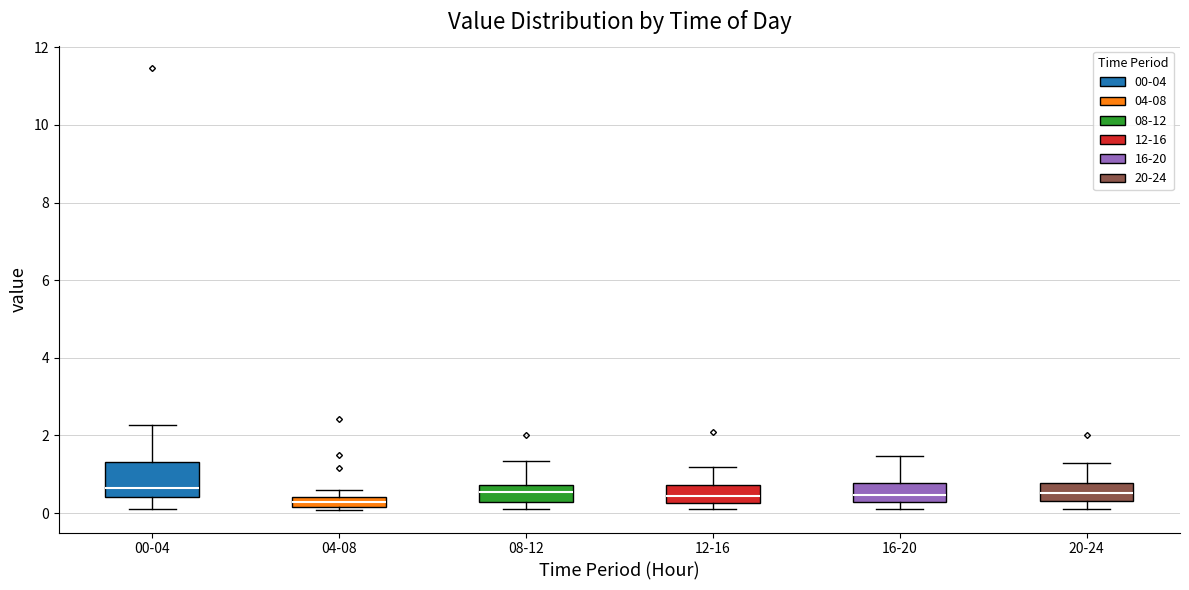

Comparing the boxes themselves (not the whiskers), which one is the tallest?

00-04